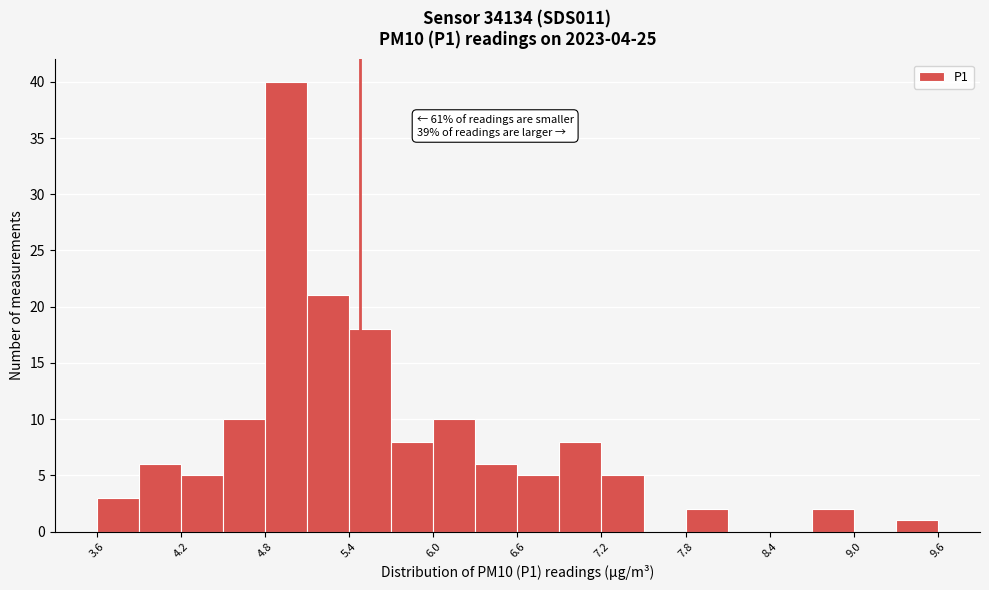

Read against the x-axis, roughly where is the centre of the tallest bar?

5.0